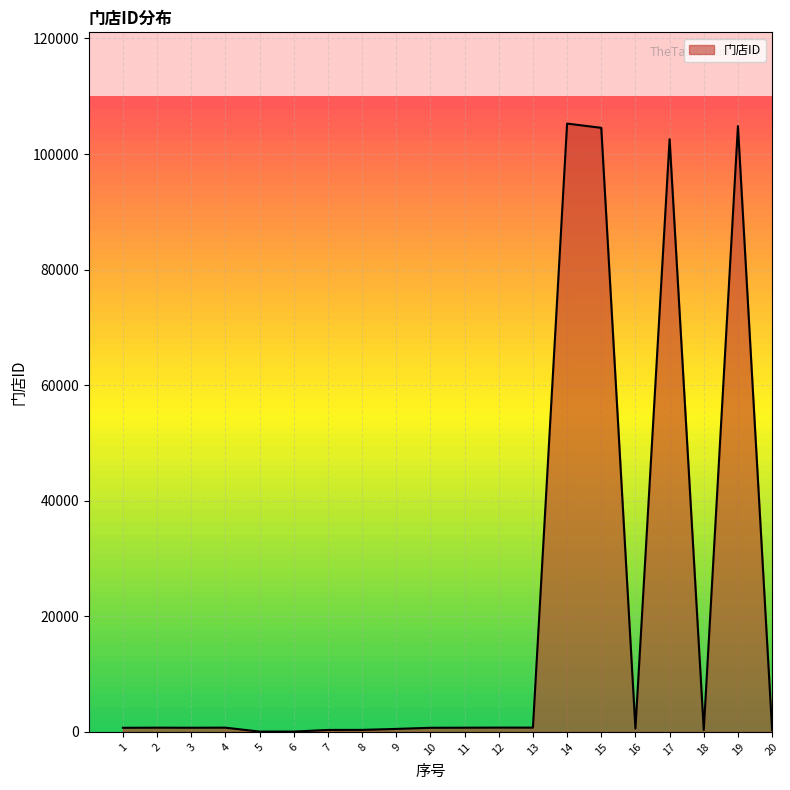

What is the maximum value shown in the chart?

105267